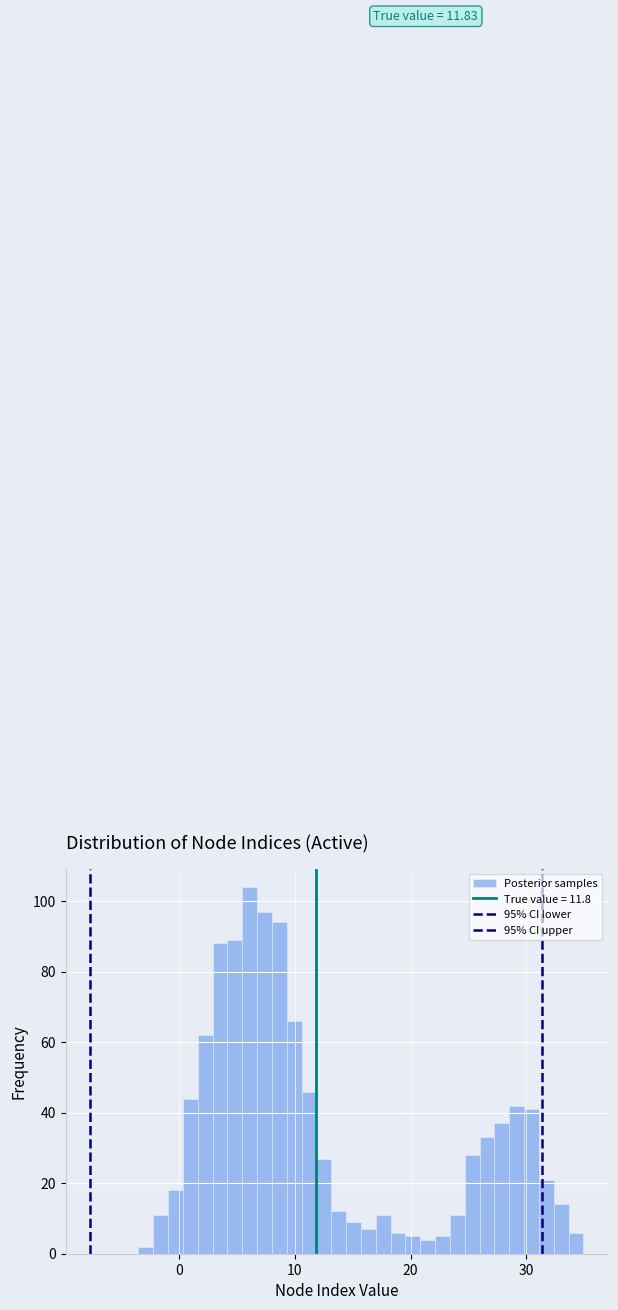

Read against the x-axis, roughly where is the centre of the tallest bar?

6